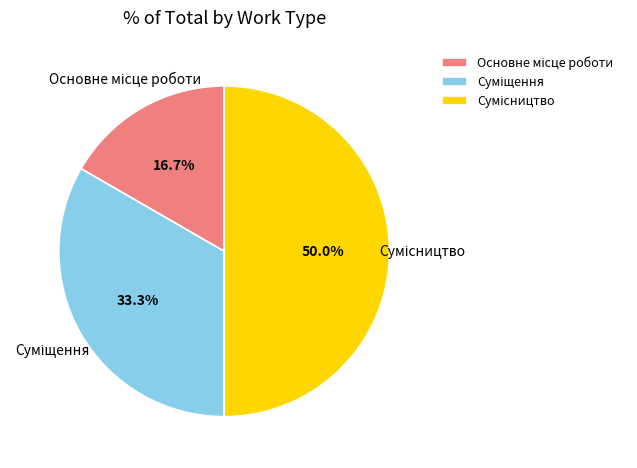

What is the smallest slice in the pie chart?

Основне місце роботи